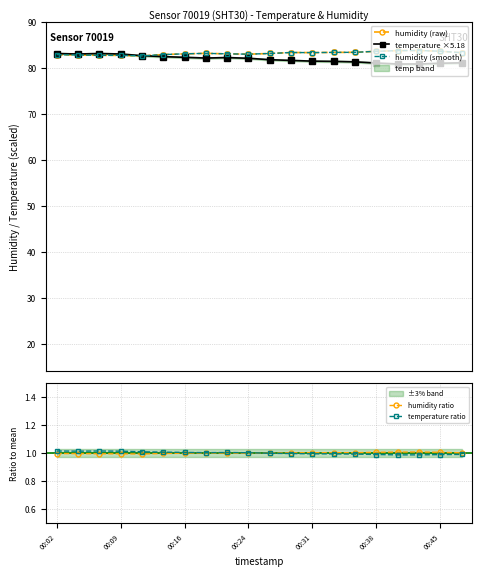

True or false: temperature ratio has more than 0 interior local peaks.

True